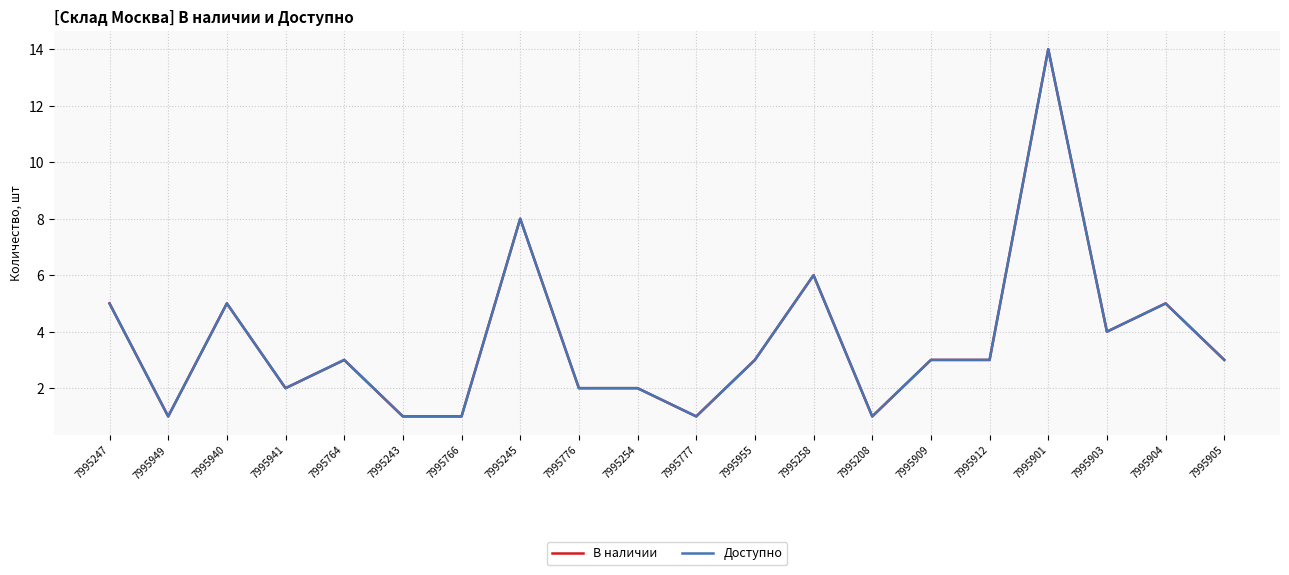

Rank the series by their maximum value, from lowest to highest.

В наличии, Доступно